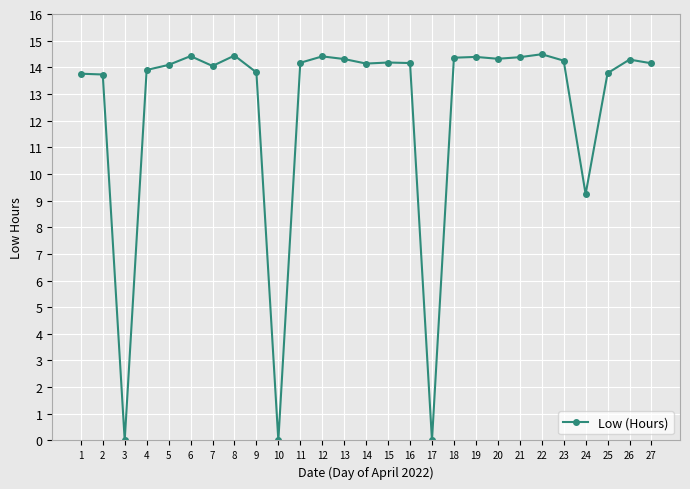

True or false: there are more than 0 points higher than both neighbors.

True